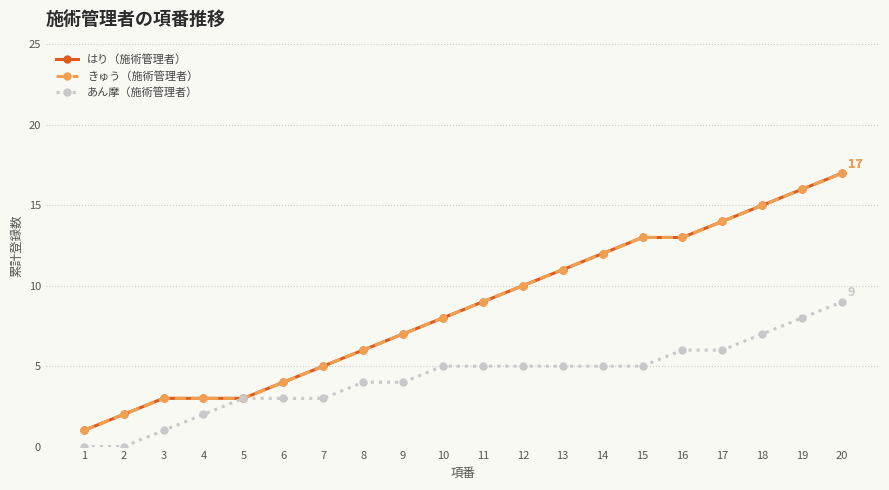

Does the chart have visible grid lines?

Yes